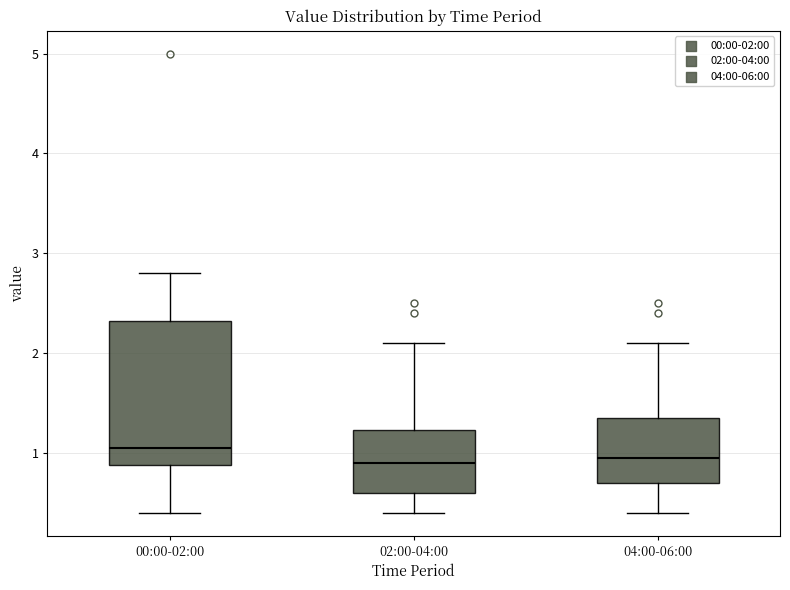

Which box has the highest median line?

00:00-02:00